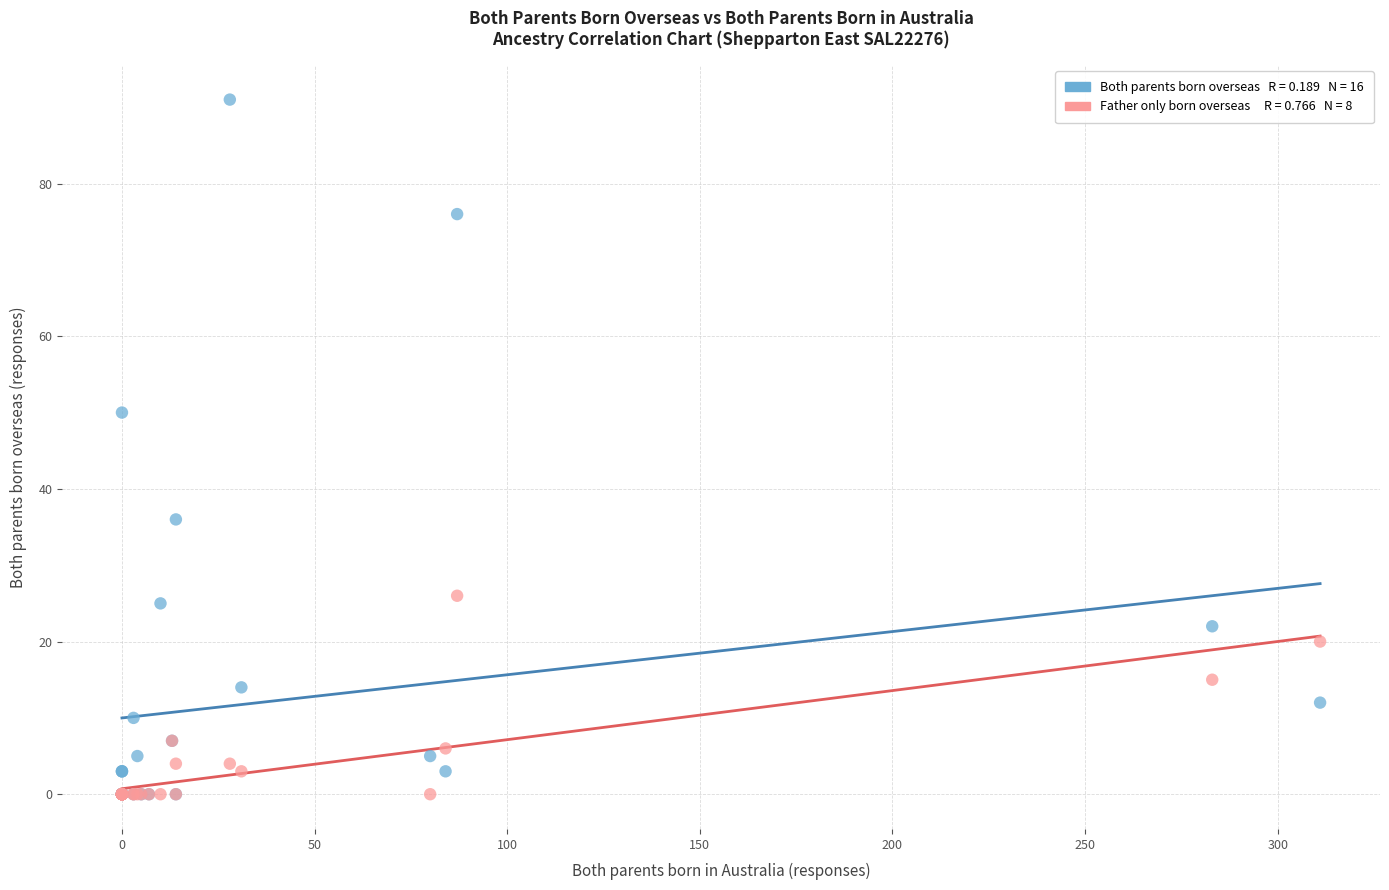

Across all series, what Y value is closest to 45?

50